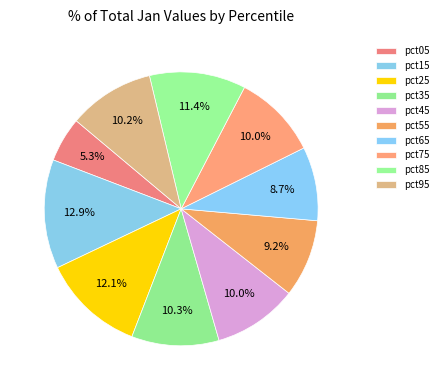

The pct15 slice represents 7% of the pie. True or false?

False